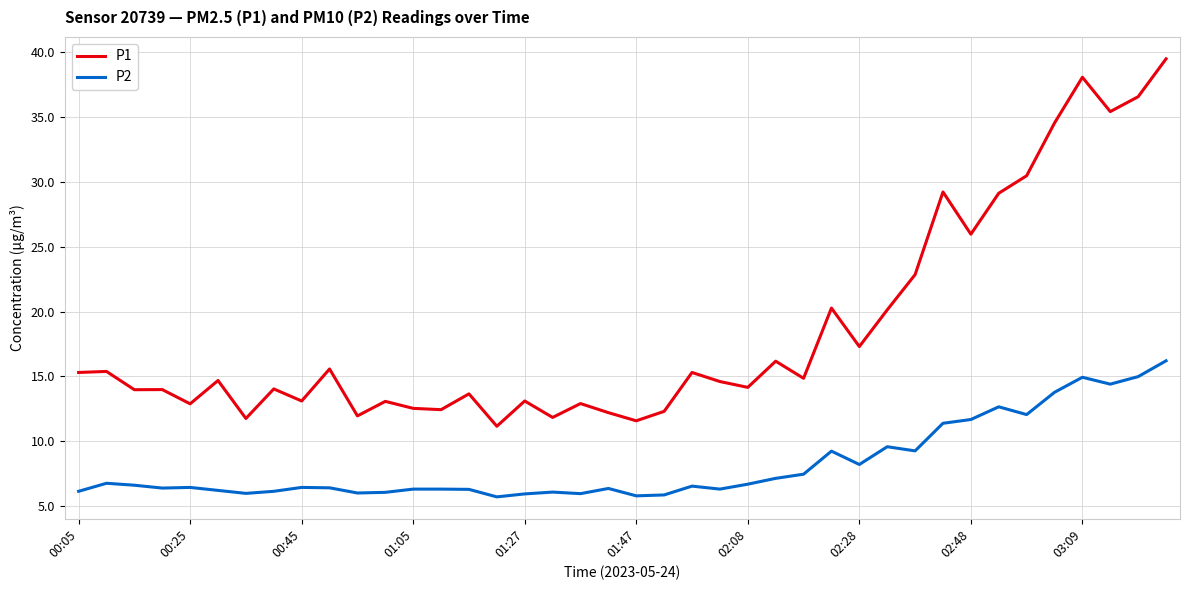

Which series has the widest spread of values?

P1